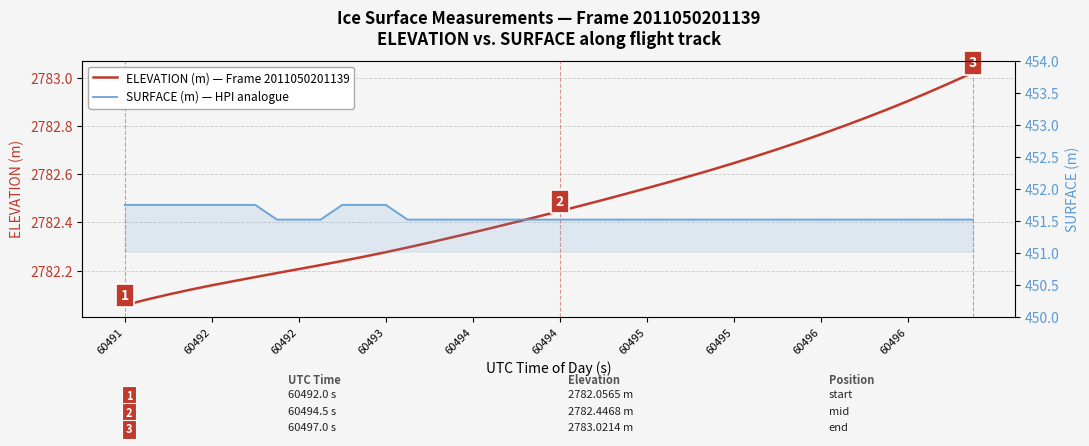

Is it true that SURFACE (m) — HPI analogue equals 451.5 at 60496?

True